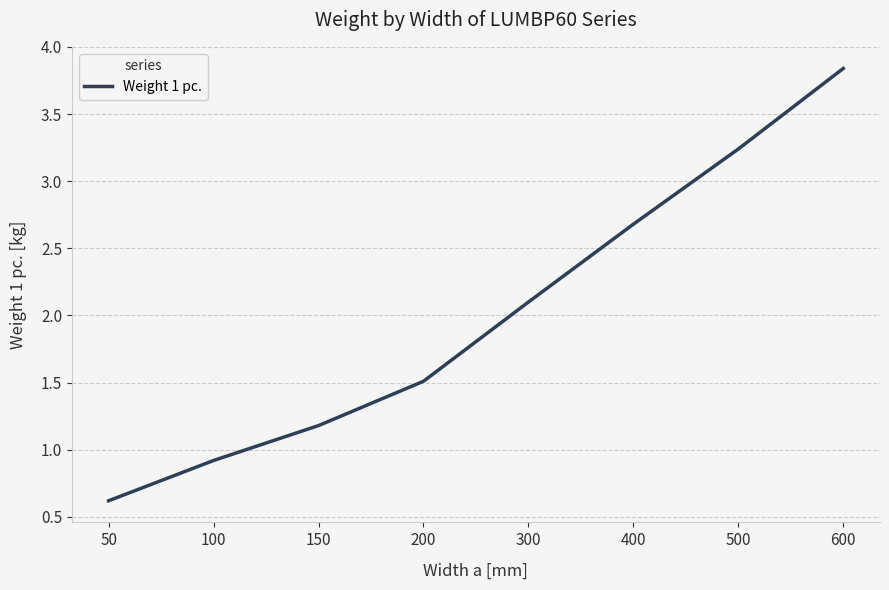

Where is the data nearest to the value 2?

300